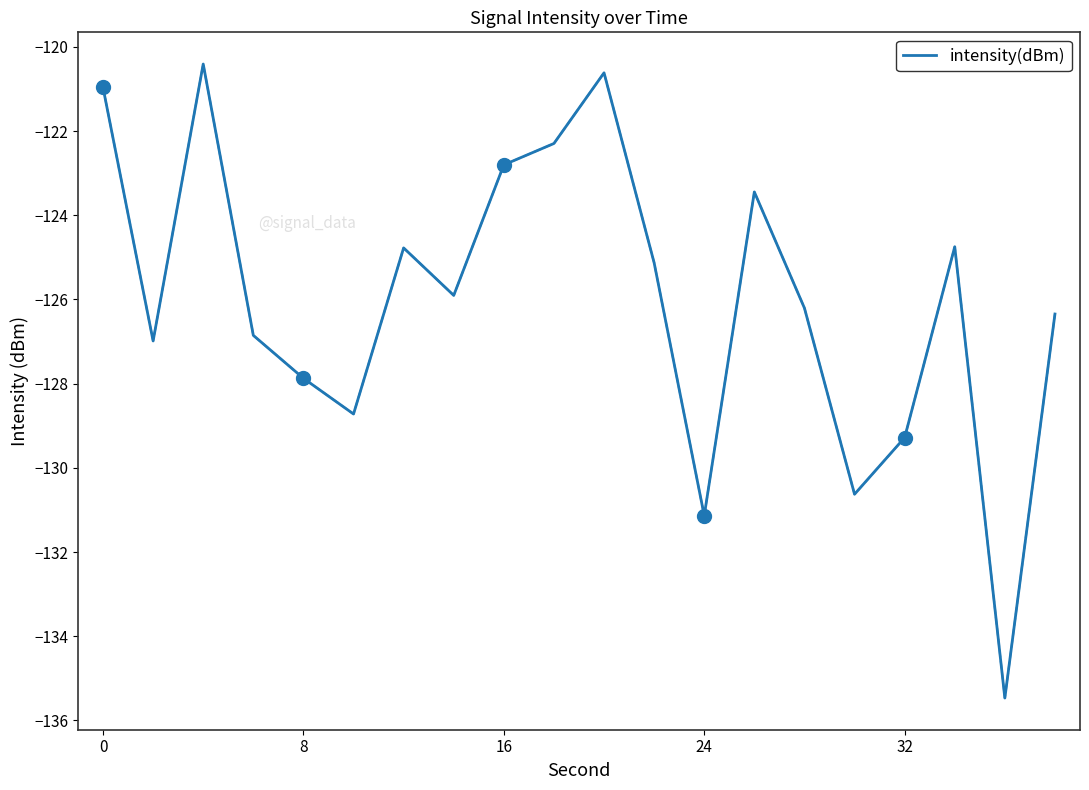

What is the lowest value of the intensity(dBm) series?

-135.5